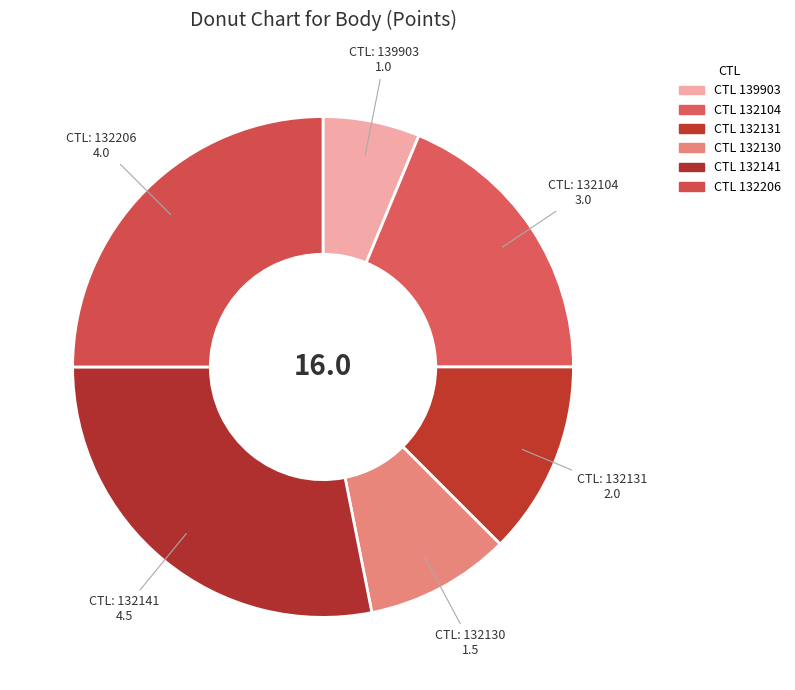

Count the number of slices in the pie.

6